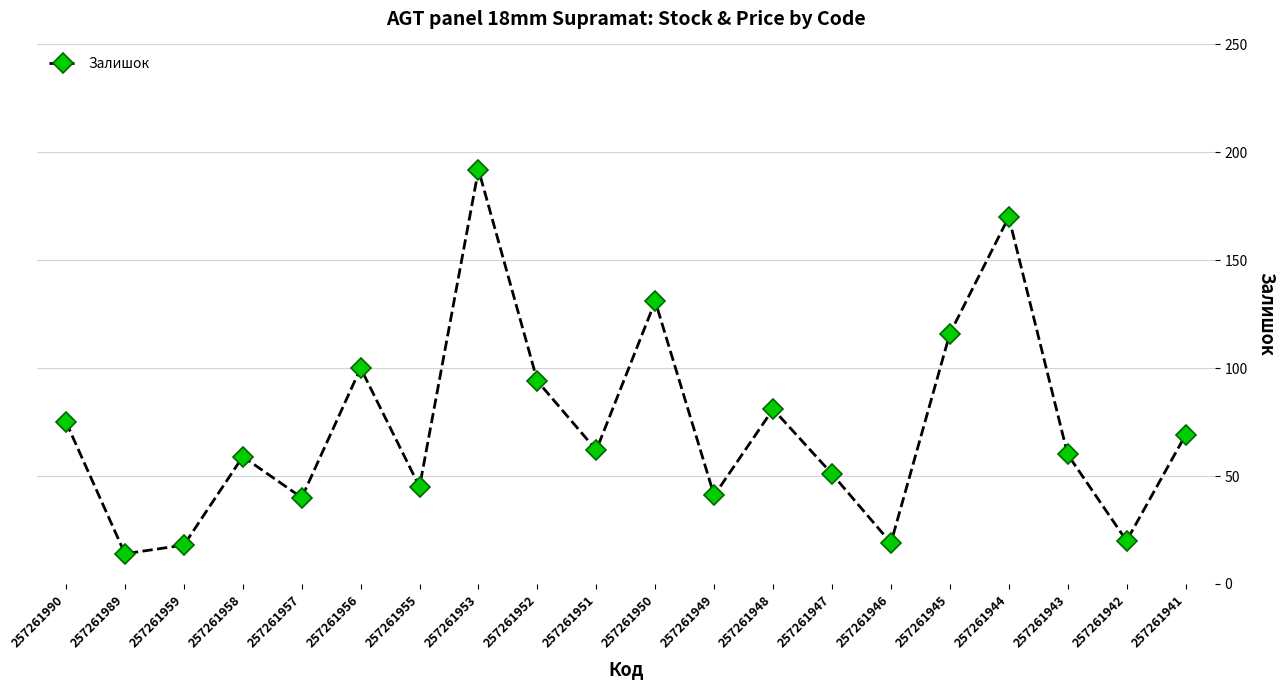

How many data points are less than 62?

10